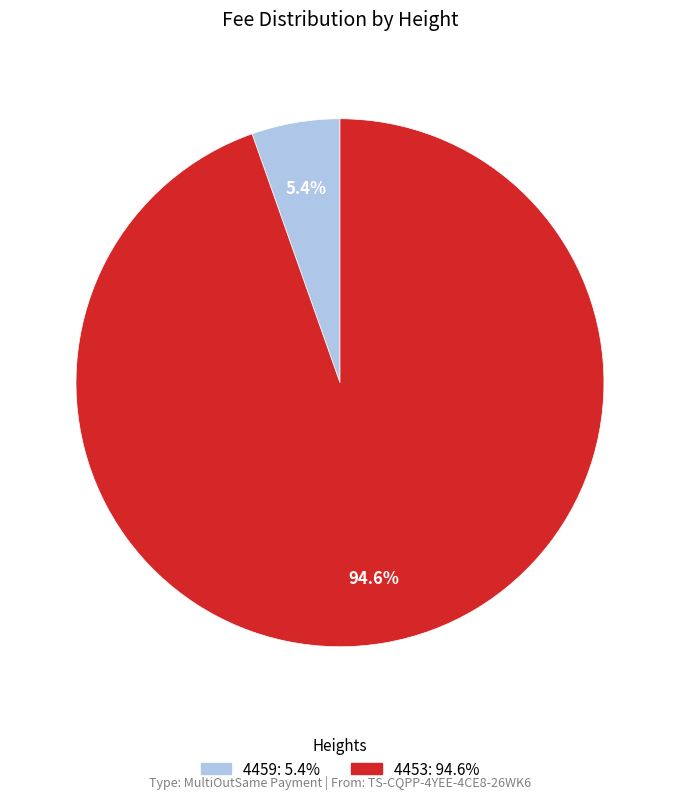

The 4459 slice represents 17% of the pie. True or false?

False